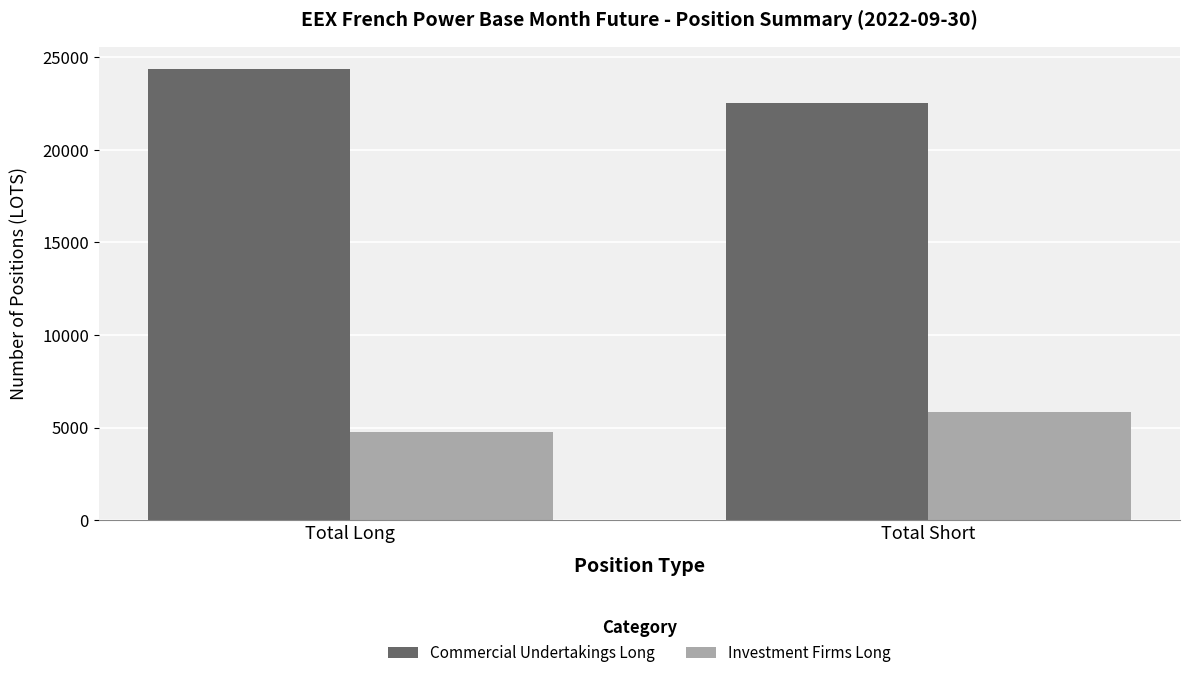

The Investment Firms Long series shows 4738.0 at Total Long. True or false?

True